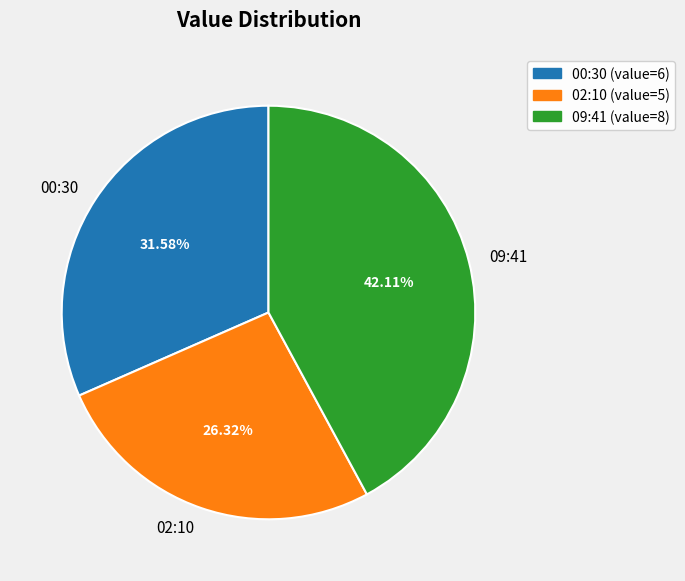

Approximately how many times larger is the value at 00:30 compared to 02:10?

1.2